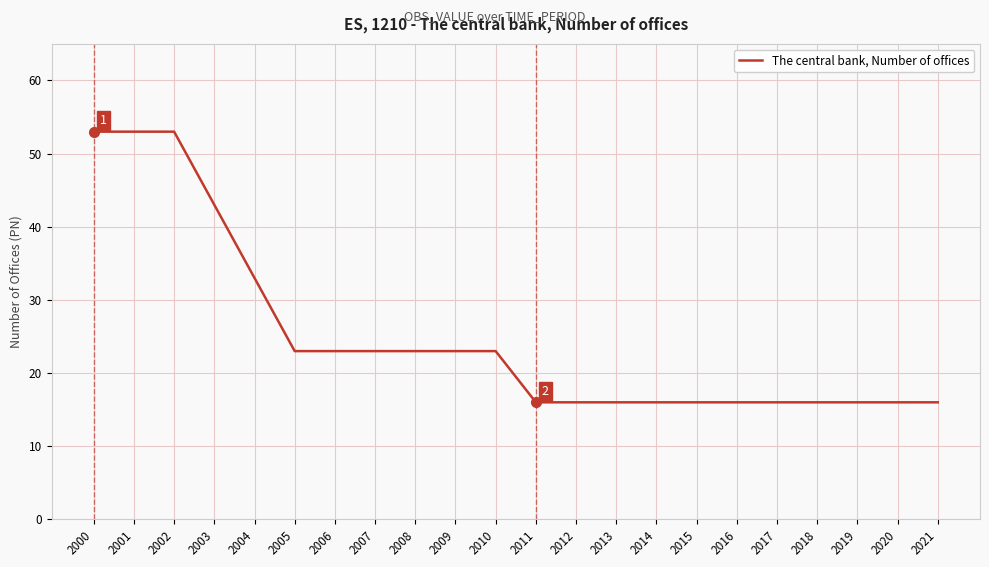

Count the values in the range 16 to 23.

17